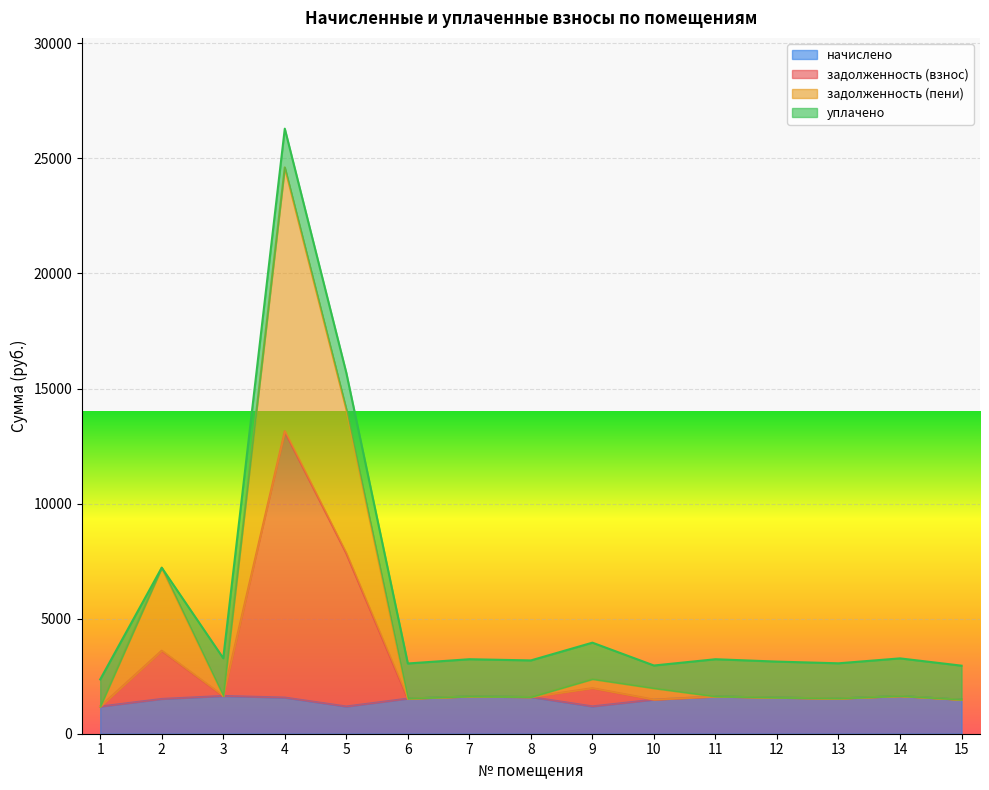

What is the total value across all series at 2?

7214.9